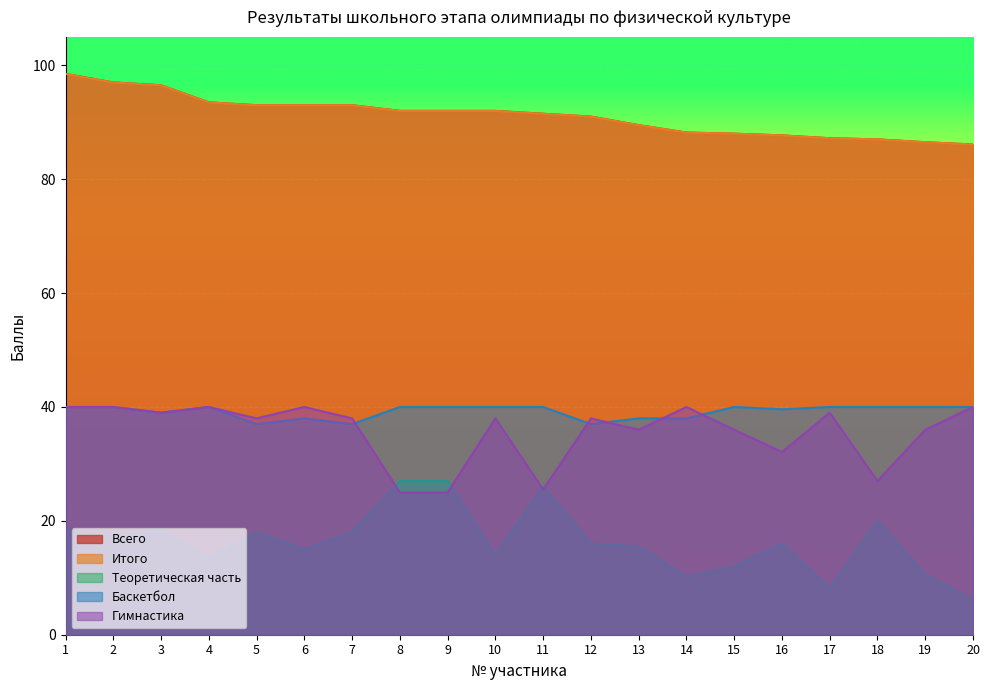

Which series has the widest spread of values?

Теоретическая часть